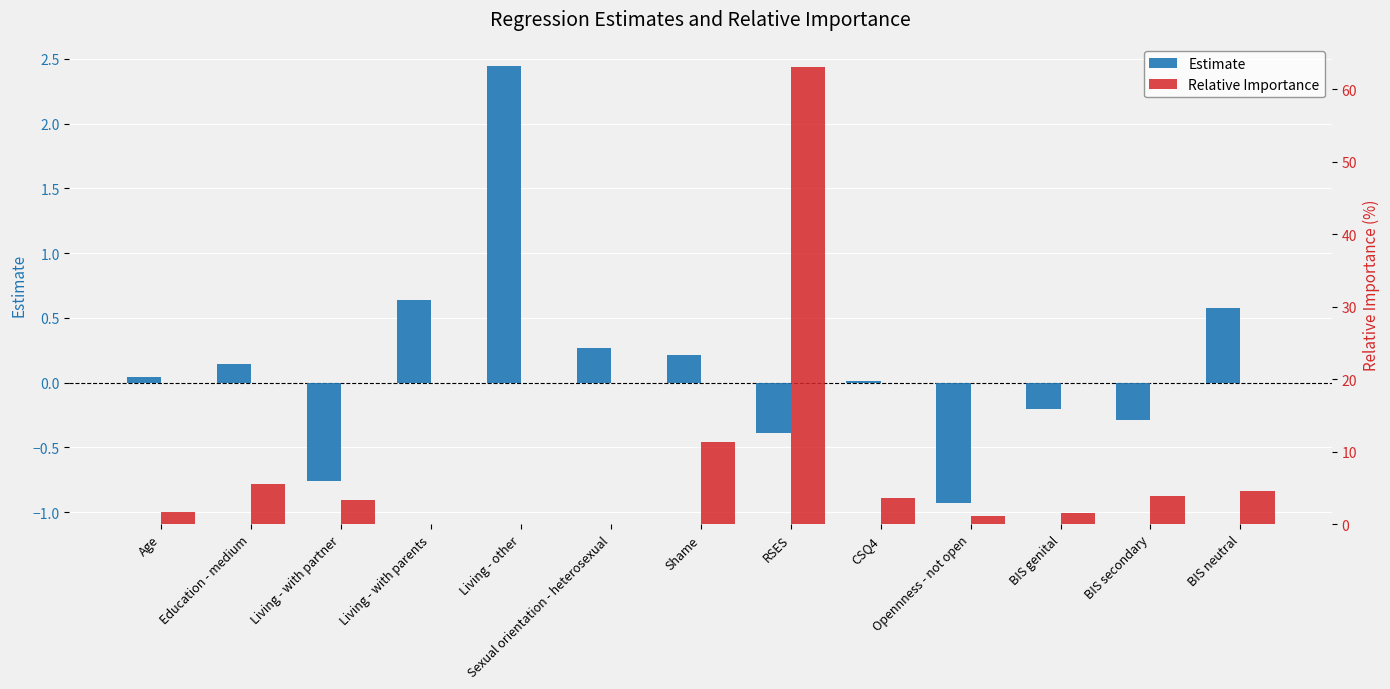

List the series in order of their peak value, lowest first.

Estimate, Relative Importance